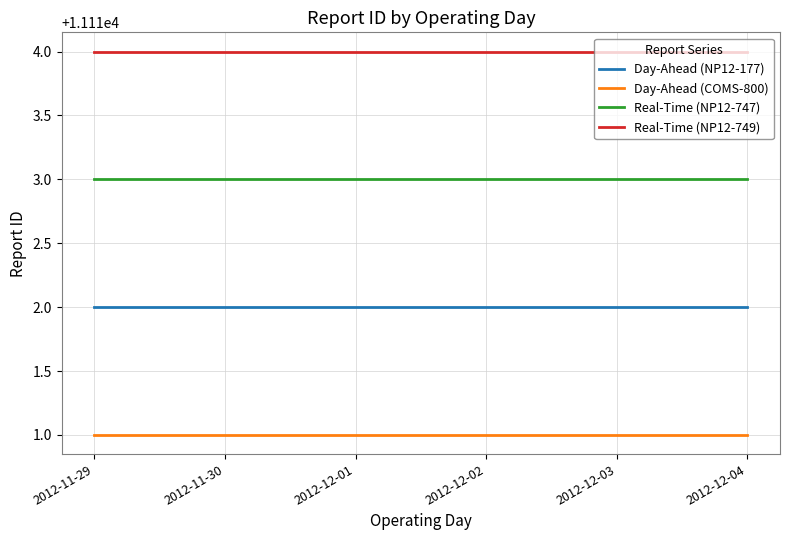

What is the average value of the Real-Time (NP12-749) series?

11114